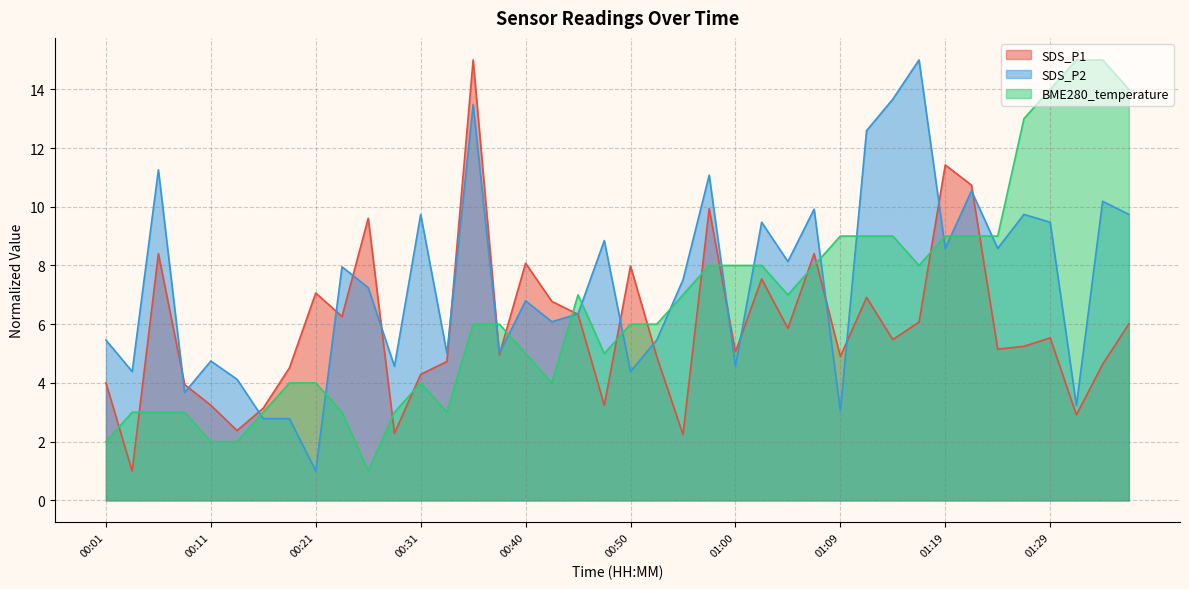

Reading left to right, list all the values displayed in this chart.

SDS_P1: 00:01=4.0	00:04=1.0	00:06=8.4	00:09=3.9	00:11=3.2	00:14=2.4	00:16=3.1	00:18=4.5	00:21=7.1	00:23=6.3	00:26=9.6	00:28=2.3	00:31=4.3	00:33=4.7	00:35=15.0	00:38=5.0	00:40=8.1	00:43=6.8	00:45=6.3	00:48=3.2	00:50=8.0	00:52=4.9	00:55=2.2	00:57=9.9	01:00=5.1	01:02=7.5	01:05=5.9	01:07=8.4	01:09=4.9	01:12=6.9	01:14=5.5	01:17=6.1	01:19=11.4	01:22=10.7	01:24=5.2	01:26=5.2	01:29=5.5	01:31=2.9	01:34=4.6	01:36=6.0
SDS_P2: 00:01=5.5	00:04=4.4	00:06=11.3	00:09=3.7	00:11=4.7	00:14=4.1	00:16=2.8	00:18=2.8	00:21=1.0	00:23=8.0	00:26=7.2	00:28=4.6	00:31=9.7	00:33=5.0	00:35=13.5	00:38=5.0	00:40=6.8	00:43=6.1	00:45=6.4	00:48=8.8	00:50=4.4	00:52=5.5	00:55=7.5	00:57=11.1	01:00=4.6	01:02=9.5	01:05=8.1	01:07=9.9	01:09=3.1	01:12=12.6	01:14=13.7	01:17=15.0	01:19=8.6	01:22=10.5	01:24=8.6	01:26=9.7	01:29=9.5	01:31=3.2	01:34=10.2	01:36=9.7
BME280_temperature: 00:01=2.0	00:04=3.0	00:06=3.0	00:09=3.0	00:11=2.0	00:14=2.0	00:16=3.0	00:18=4.0	00:21=4.0	00:23=3.0	00:26=1.0	00:28=3.0	00:31=4.0	00:33=3.0	00:35=6.0	00:38=6.0	00:40=5.0	00:43=4.0	00:45=7.0	00:48=5.0	00:50=6.0	00:52=6.0	00:55=7.0	00:57=8.0	01:00=8.0	01:02=8.0	01:05=7.0	01:07=8.0	01:09=9.0	01:12=9.0	01:14=9.0	01:17=8.0	01:19=9.0	01:22=9.0	01:24=9.0	01:26=13.0	01:29=14.0	01:31=15.0	01:34=15.0	01:36=14.0